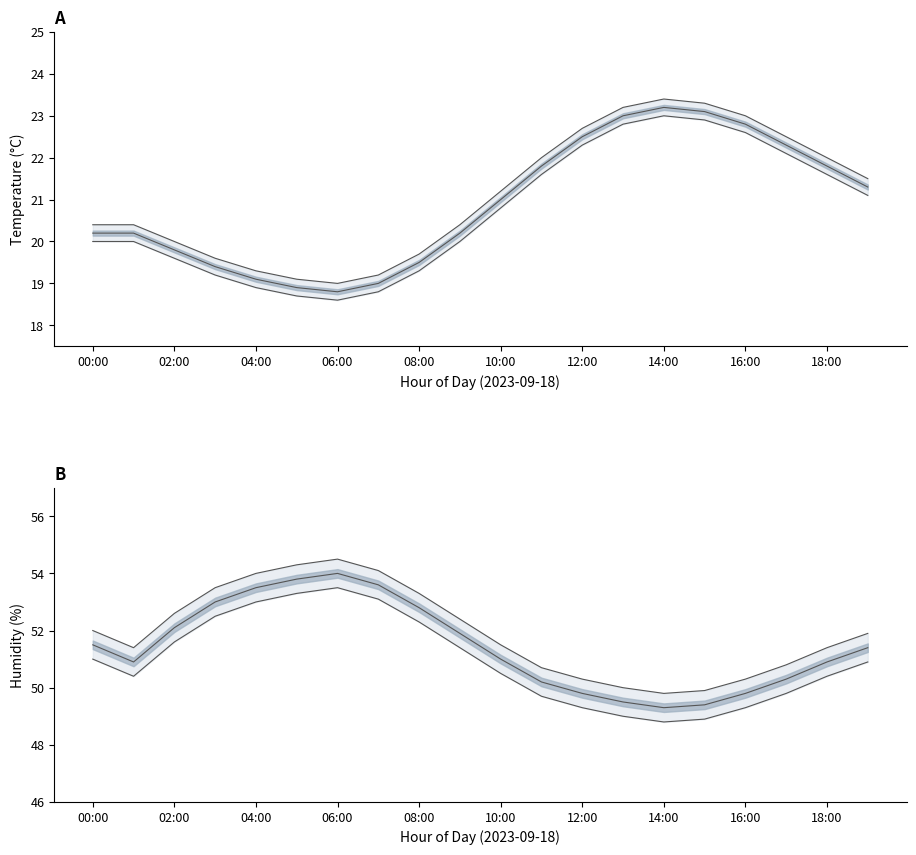

What is the total value across all series at 18:00?

216.3